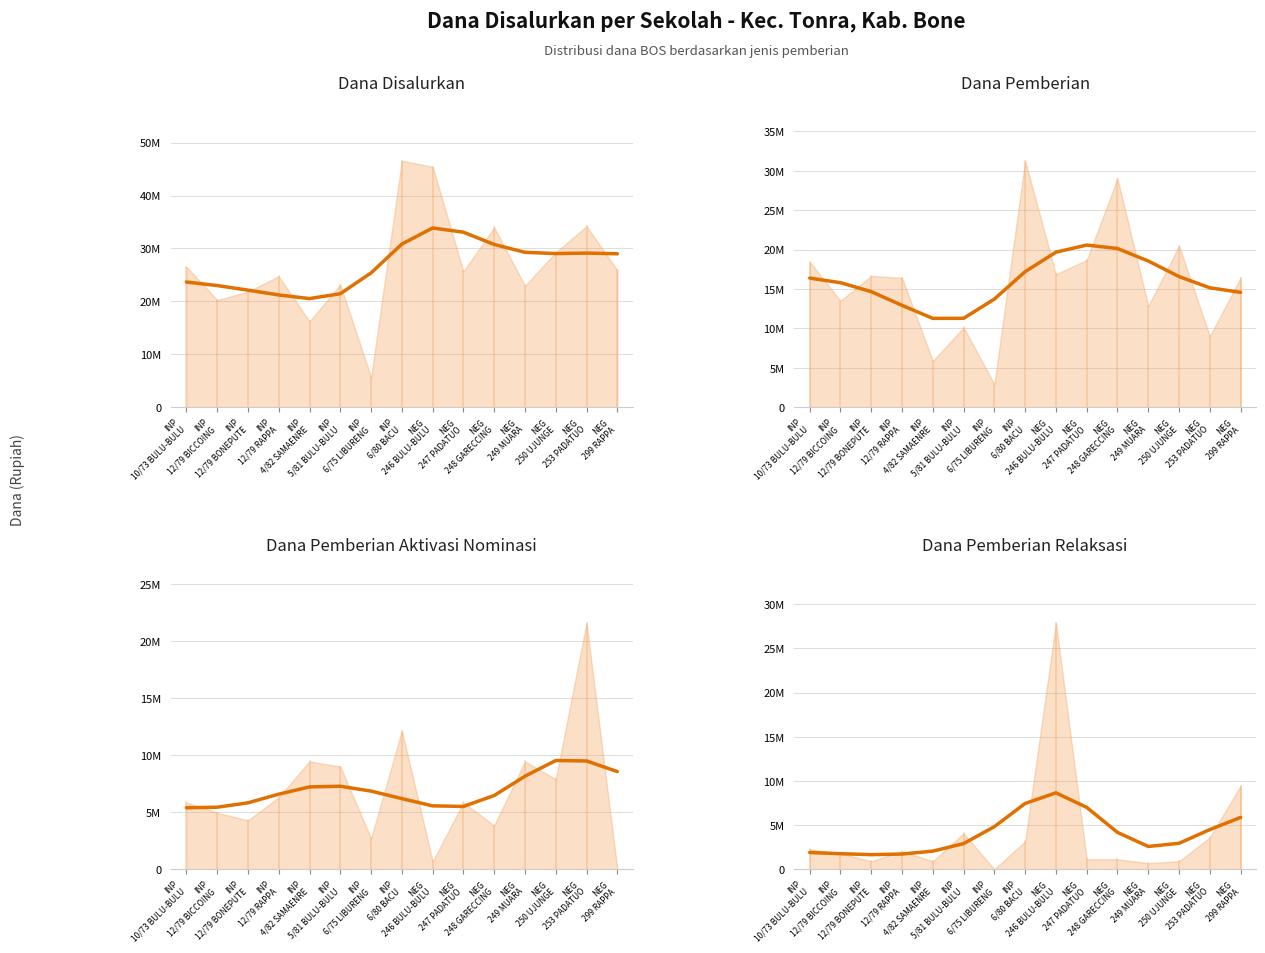

True or false: Pemberian Relaksasi (Dana) (trend) has a value of 2112684.2 at NEG
248 GARECCING.

False